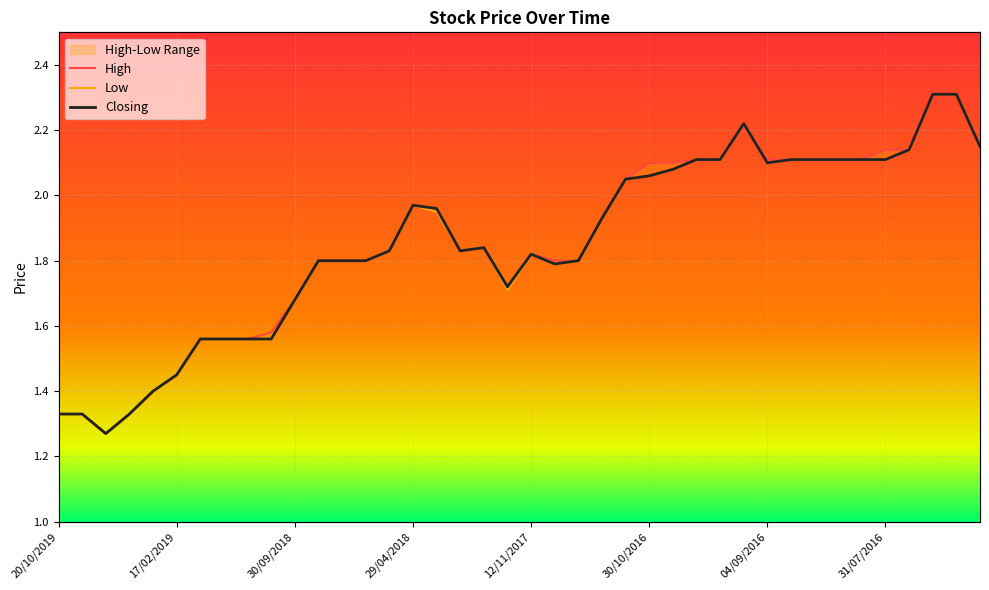

True or false: Low has more than 2 interior local peaks.

True